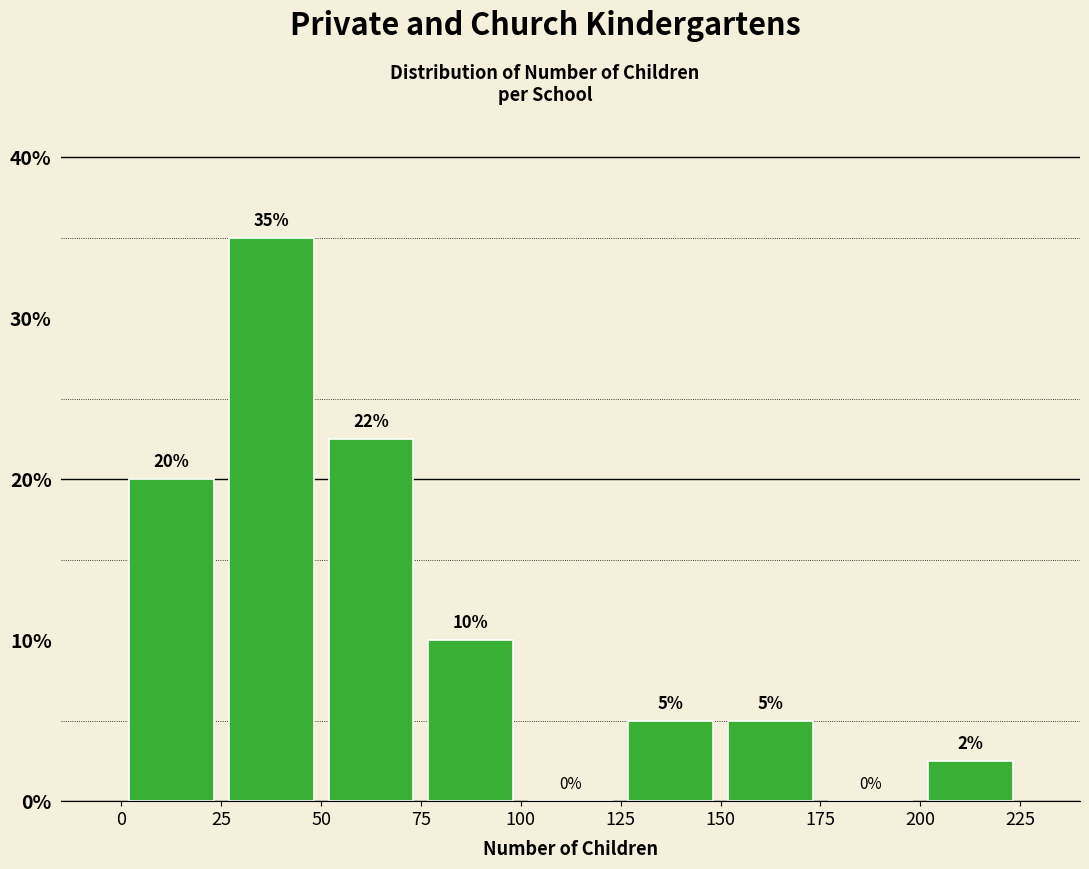

Which range on the x-axis has the tallest bar?

25 to 50